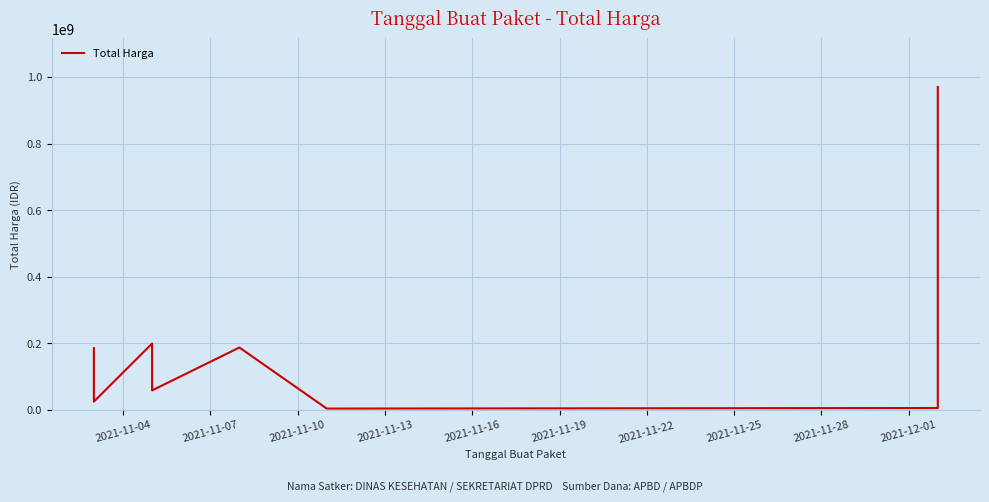

What is the change in value from 2021-11-10 to 2021-11-16?

-12000000